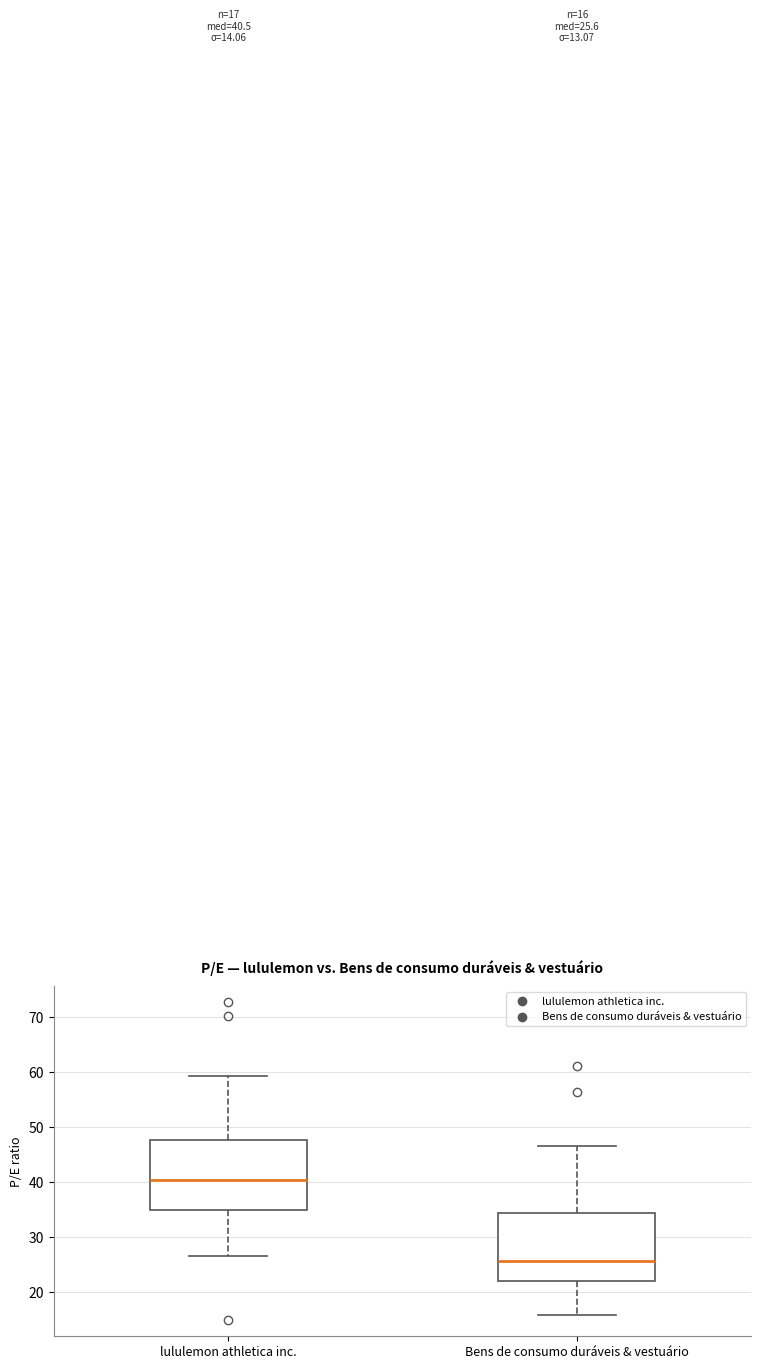

Which box's median line is the lowest?

Bens de consumo duráveis & vestuário